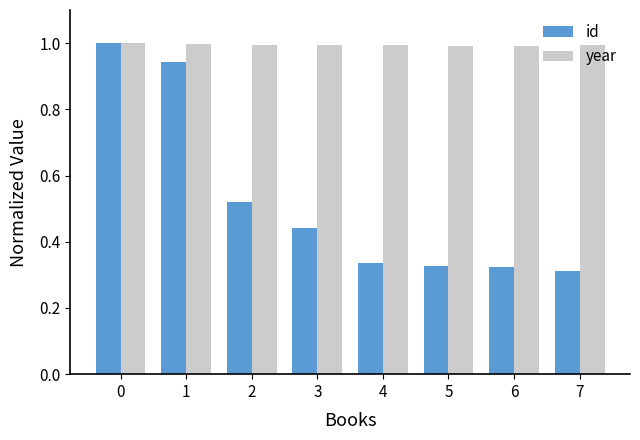

True or false: id has a value of 1.3 at 1.

False